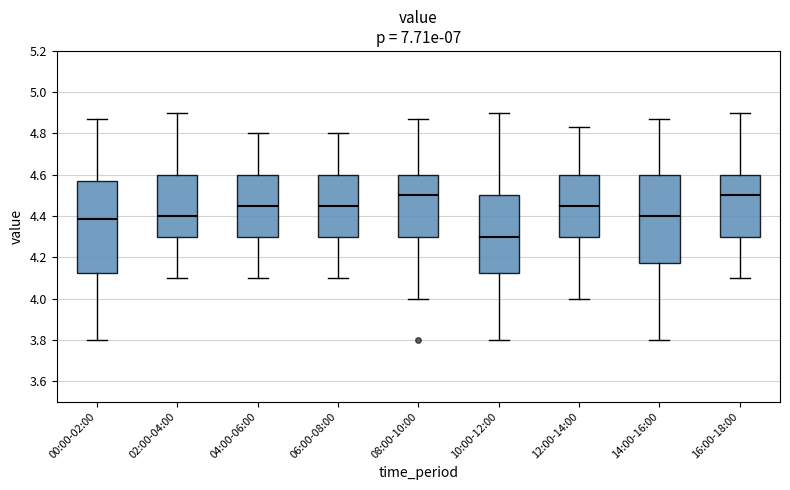

Which box's median line is the lowest?

10:00-12:00